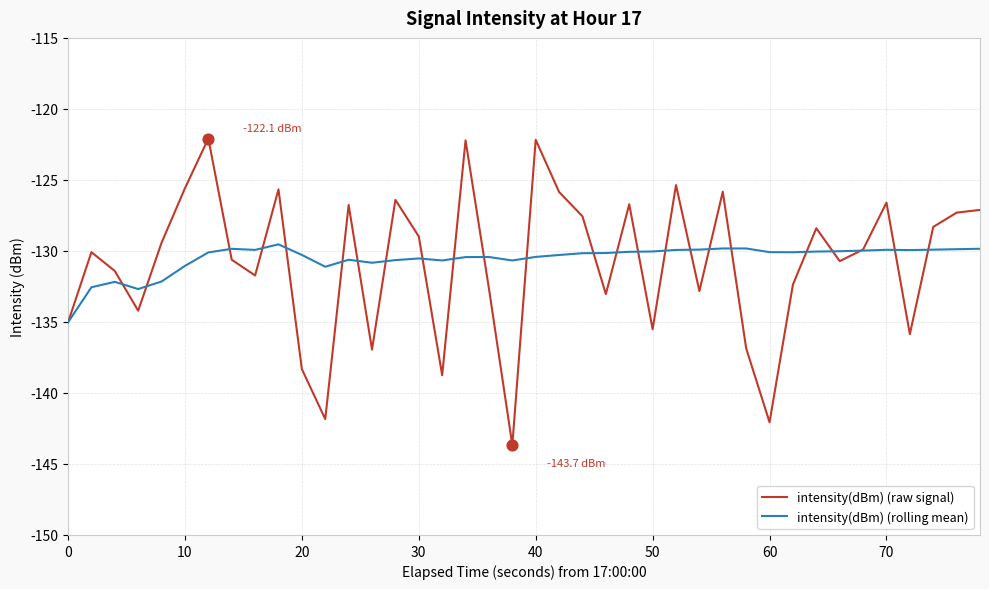

Which series has the widest spread of values?

intensity(dBm) (raw signal)